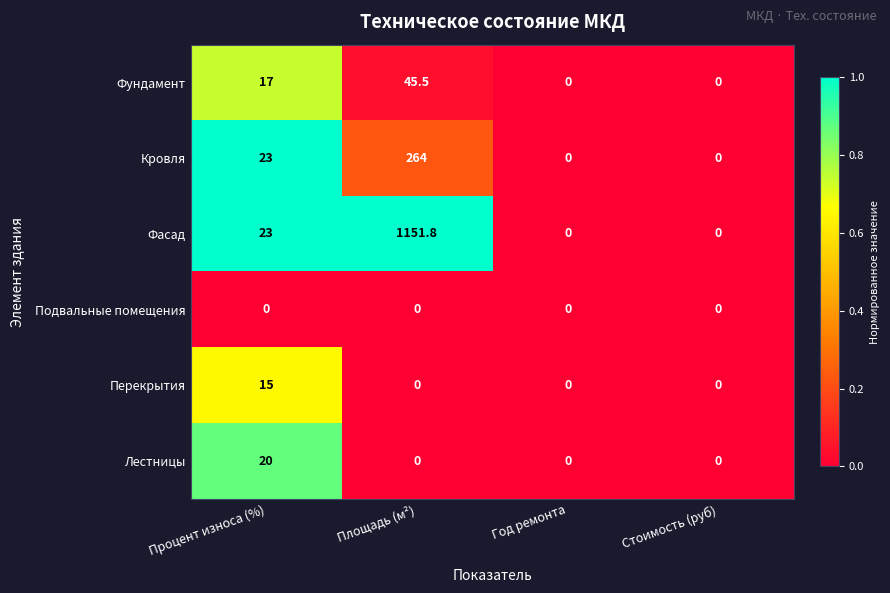

True or false: Фундамент has a value of 0.0 at Год ремонта.

True